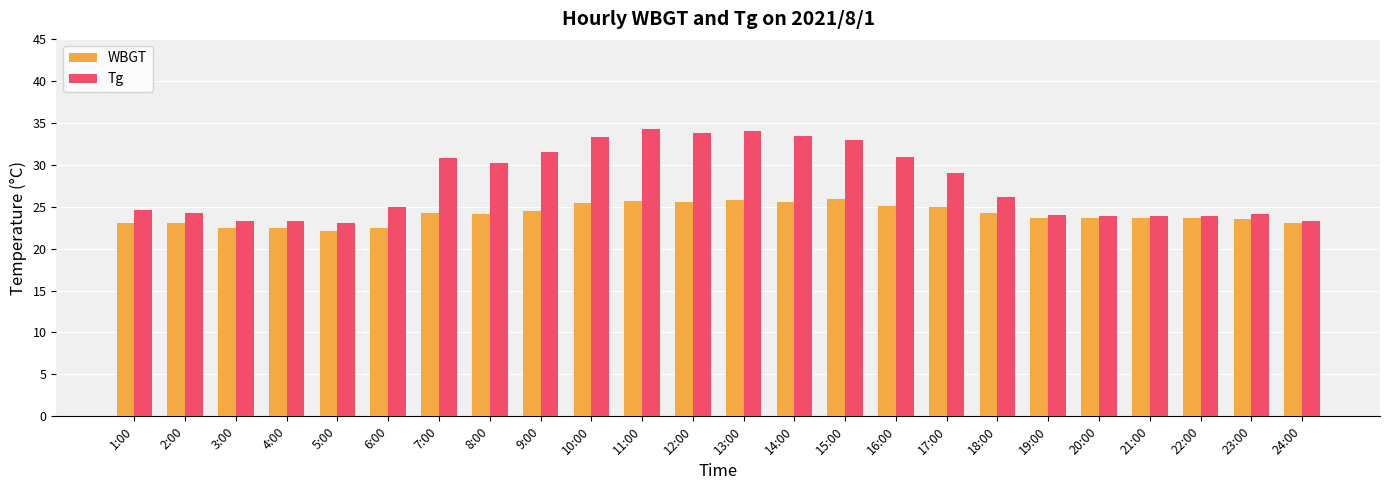

At which label does WBGT first exceed 24?

7:00